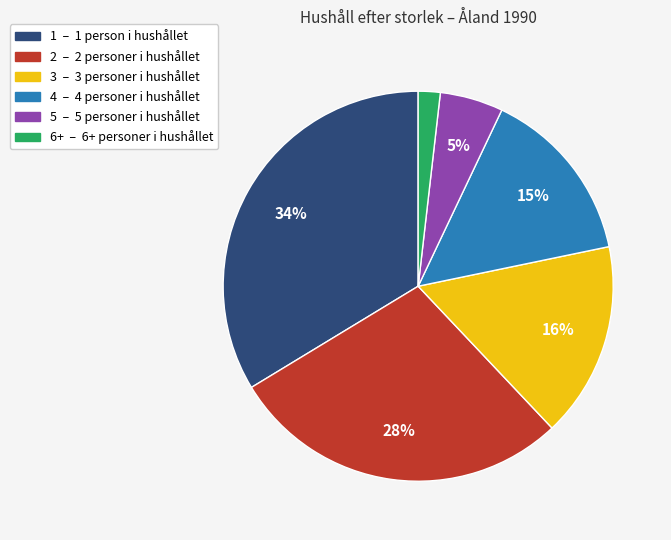

Is there a majority slice in this chart?

No